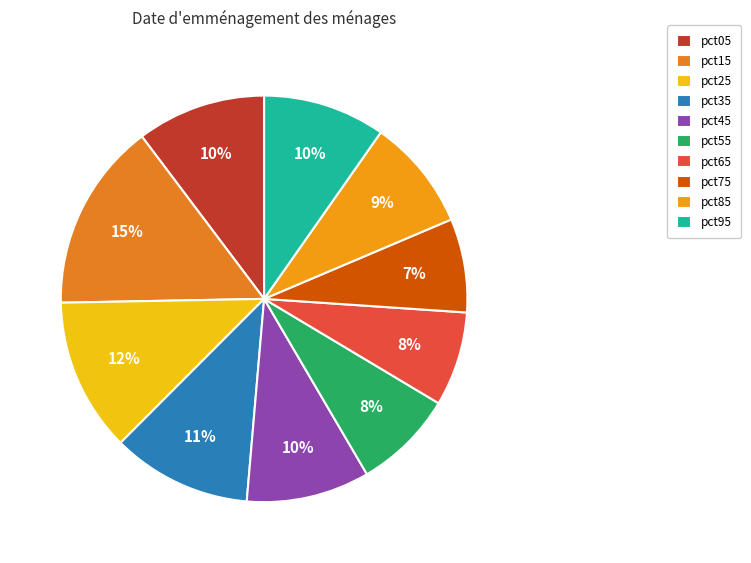

Is the sum of pct15 and pct55 greater than half?

No